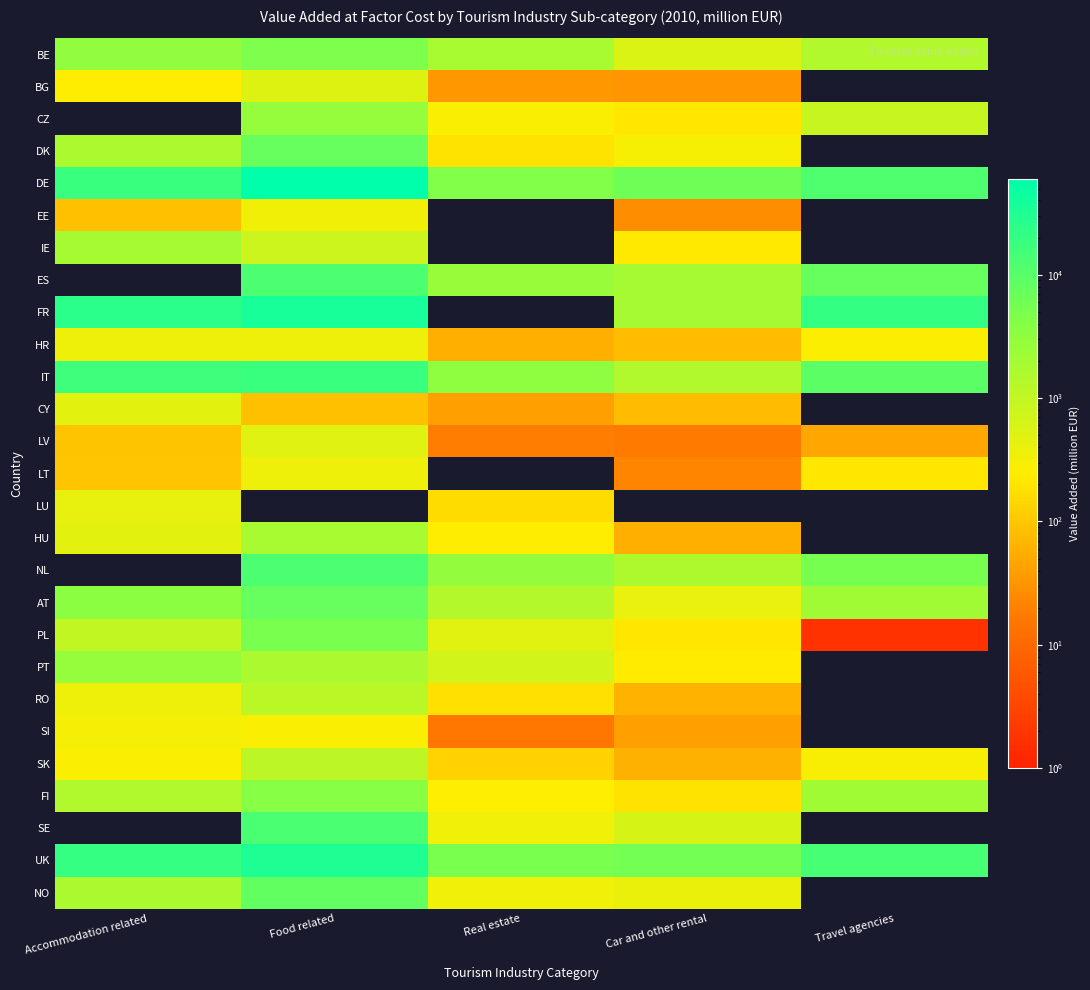

How many data points in LV are above 47?

3